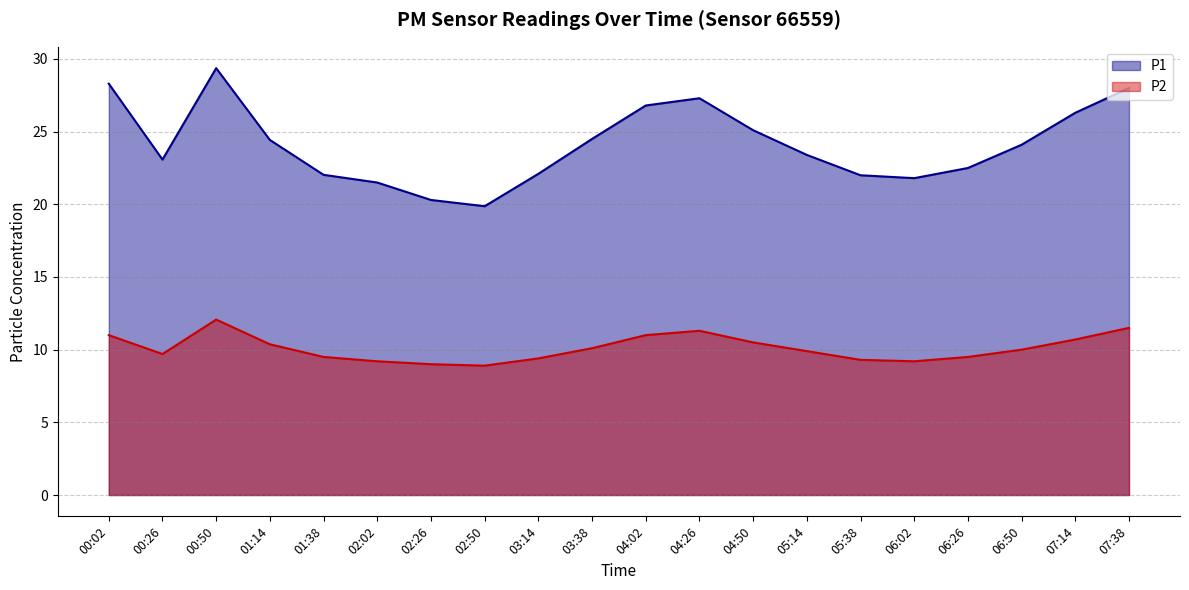

Rank the series at 01:38 from highest to lowest value.

P1, P2